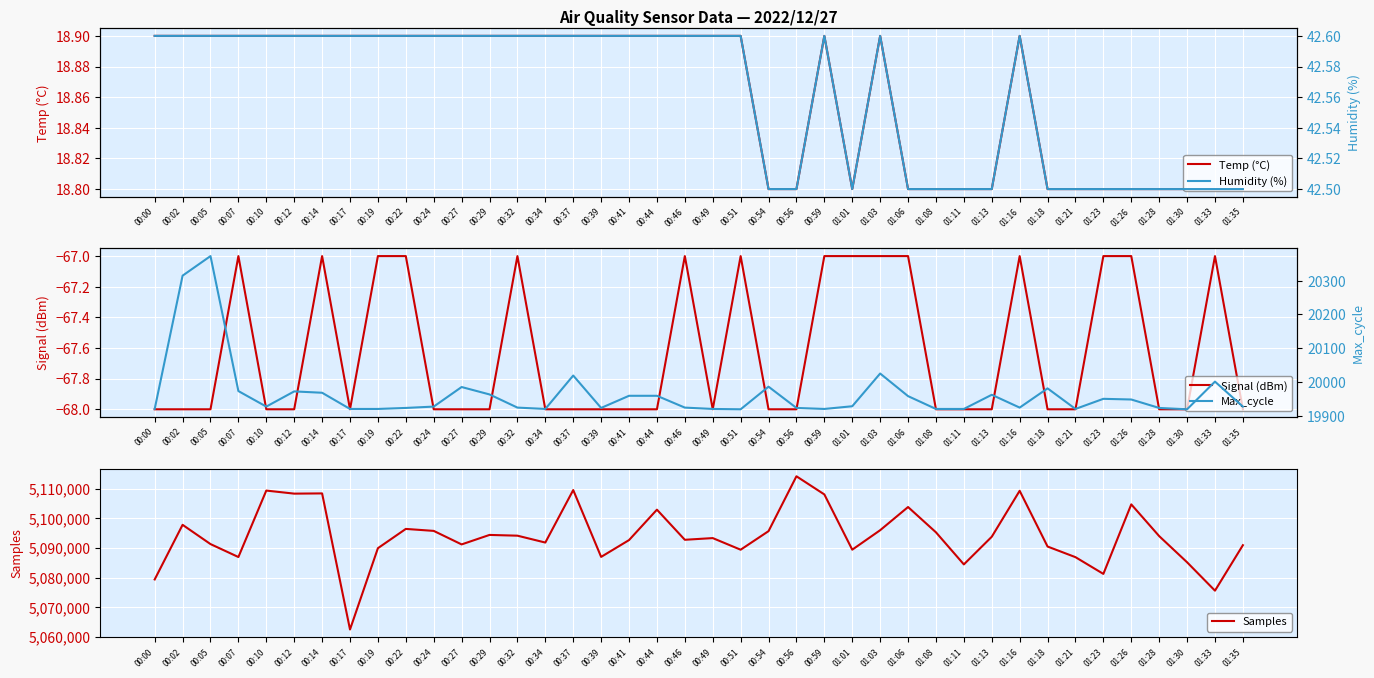

Between 00:49 and 00:22, which is larger?

00:49